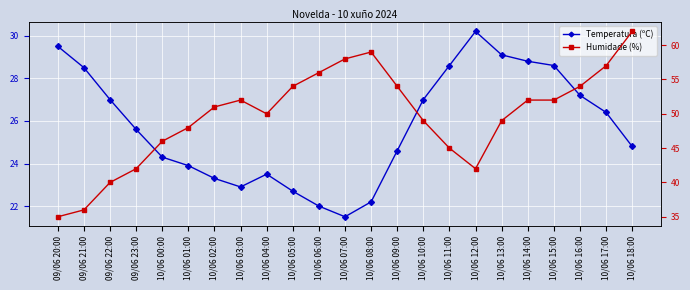

How many data points in Temperatura (ºC) are above 25?

12